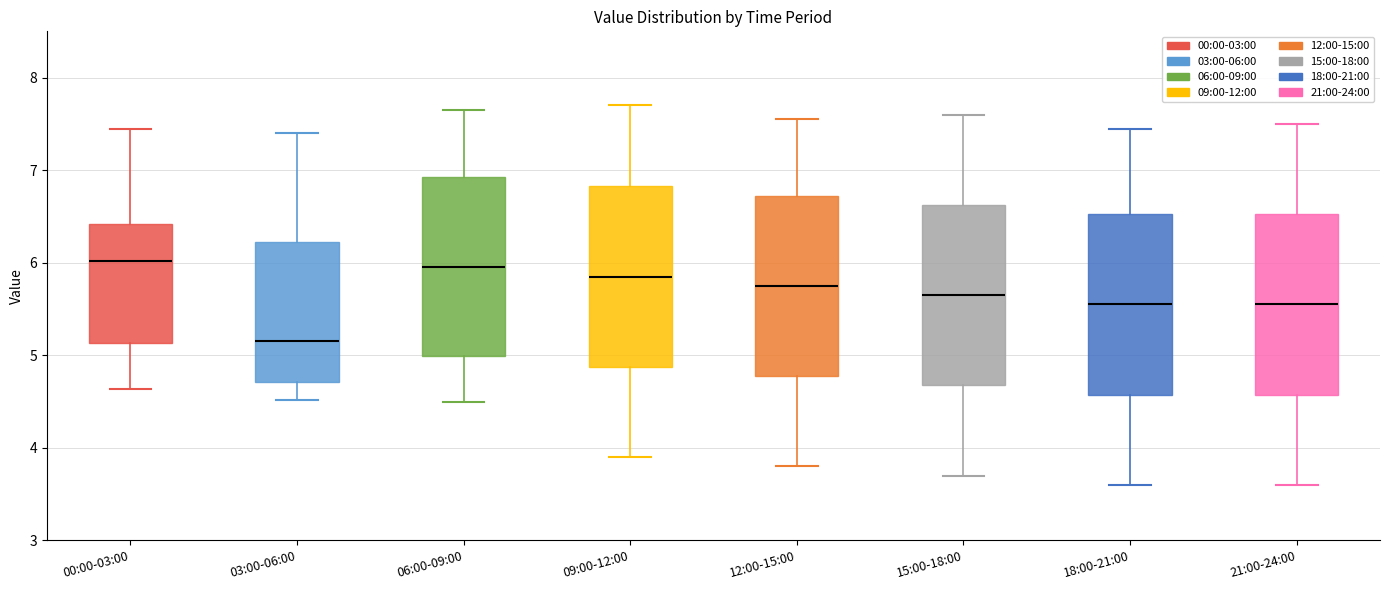

Which box has the lowest median line?

03:00-06:00